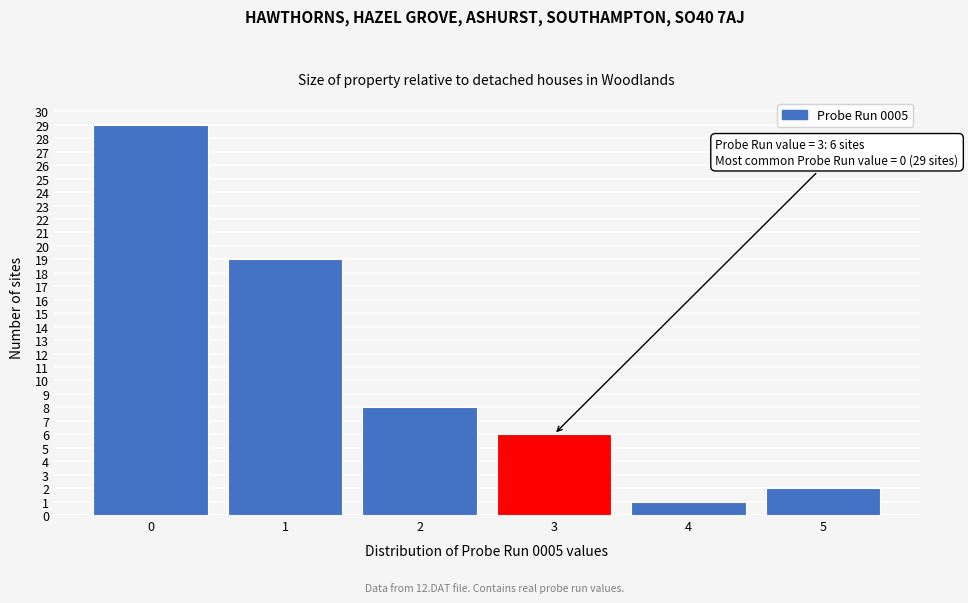

Which range on the x-axis has the tallest bar?

-0.5 to 0.5